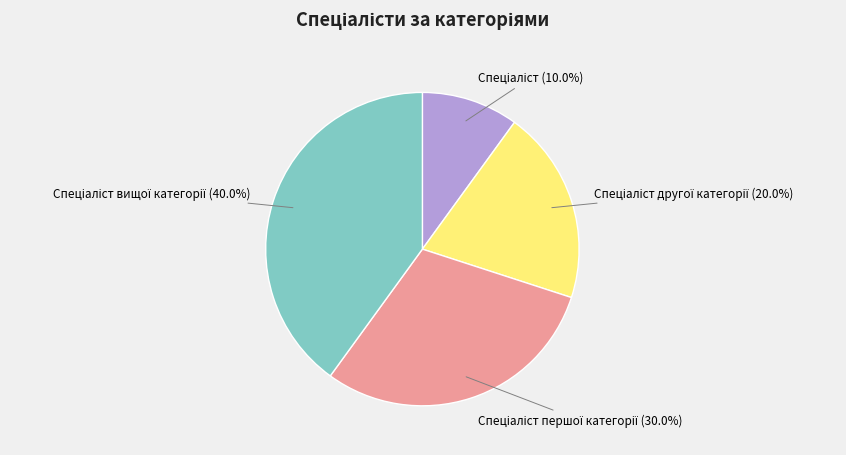

Is there a majority slice in this chart?

No